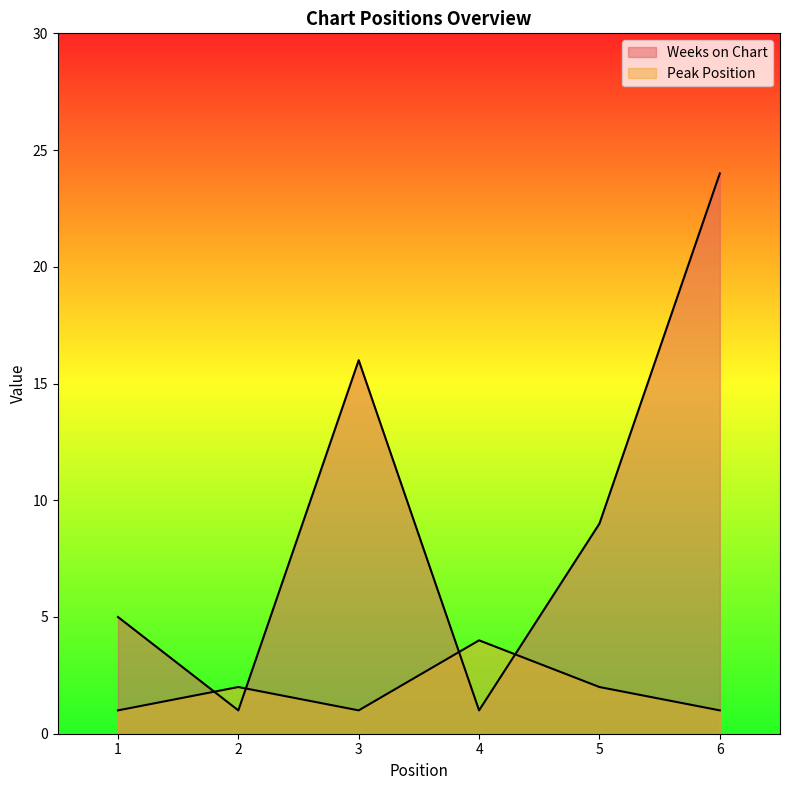

The value of Weeks on Chart at 1 is 8. True or false?

False